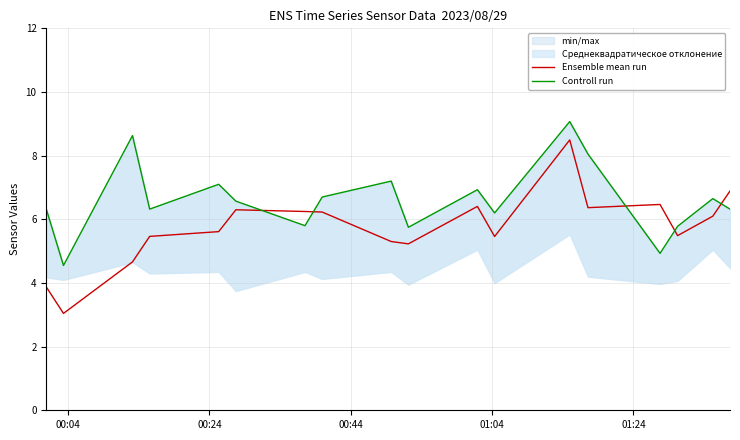

What is the lowest value of the Ensemble mean run series?

3.0